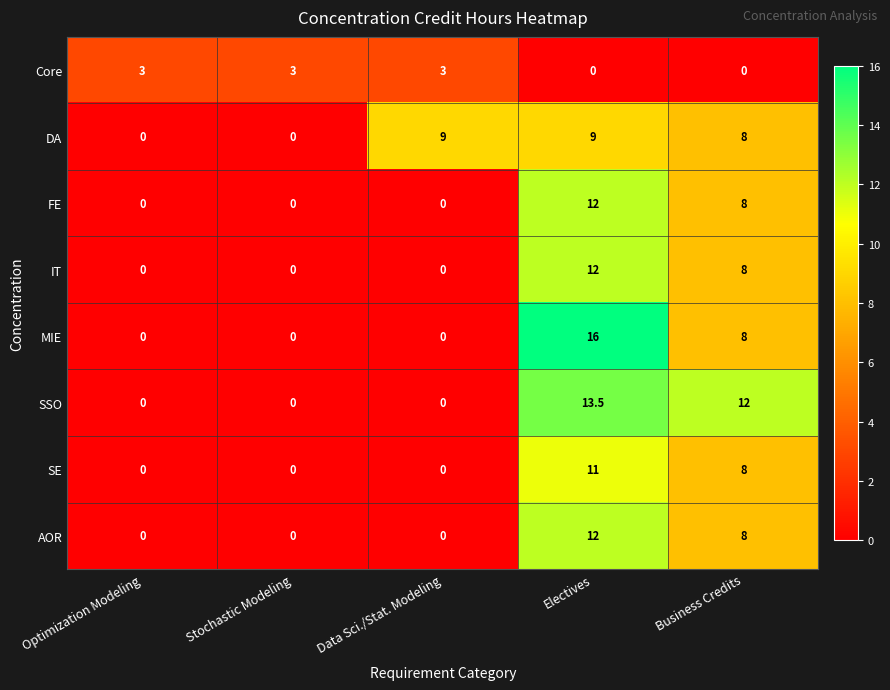

Count the MIE values in the range 0 to 8.

4